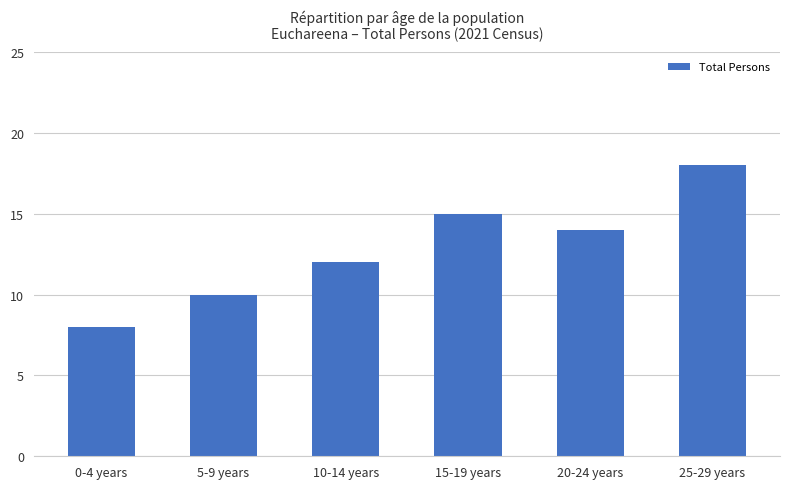

What value does the data have at 15-19 years, to the nearest 5?

15